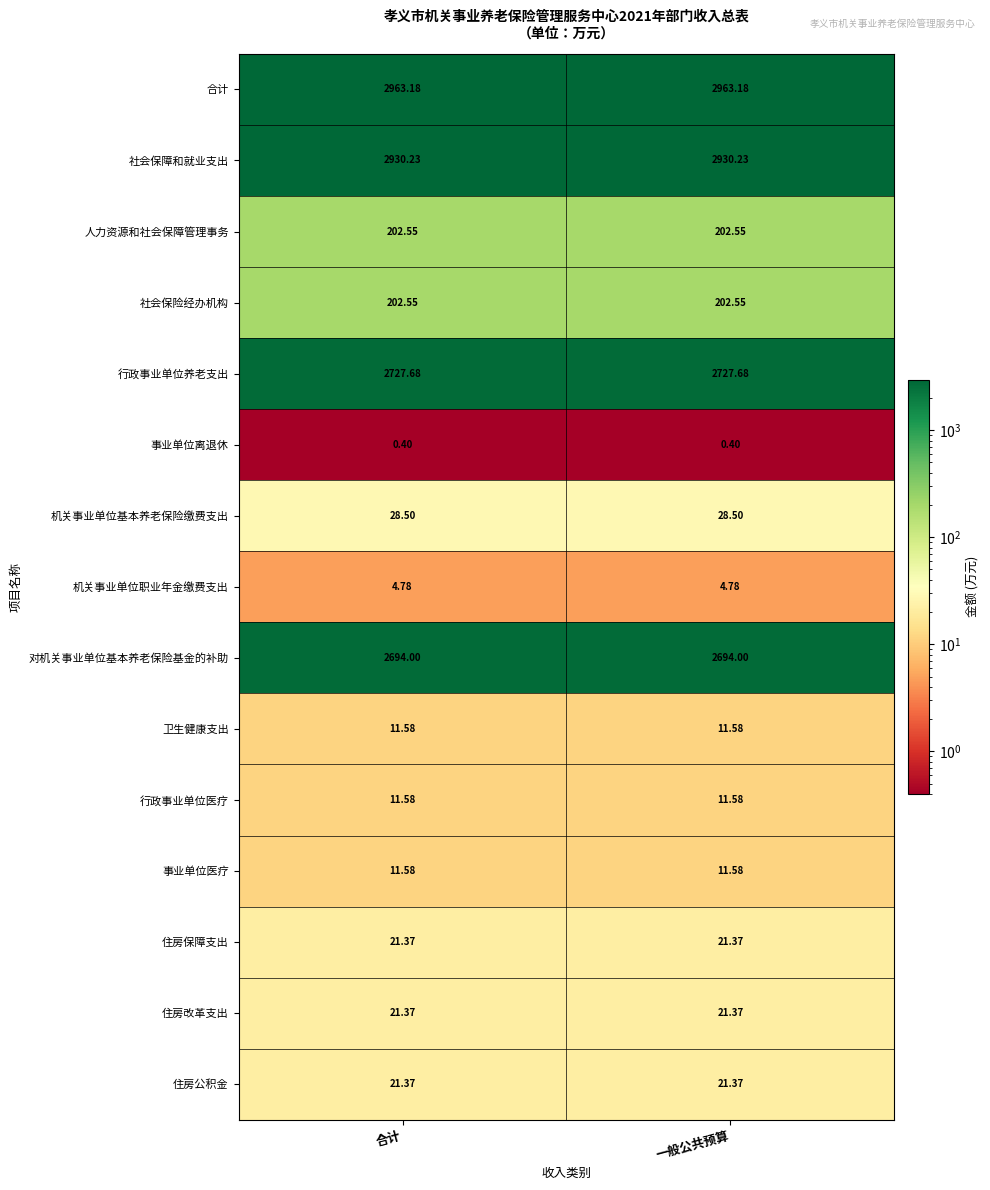

Is the value of 人力资源和社会保障管理事务 at 合计 greater than the value of 事业单位医疗 at 合计?

Yes